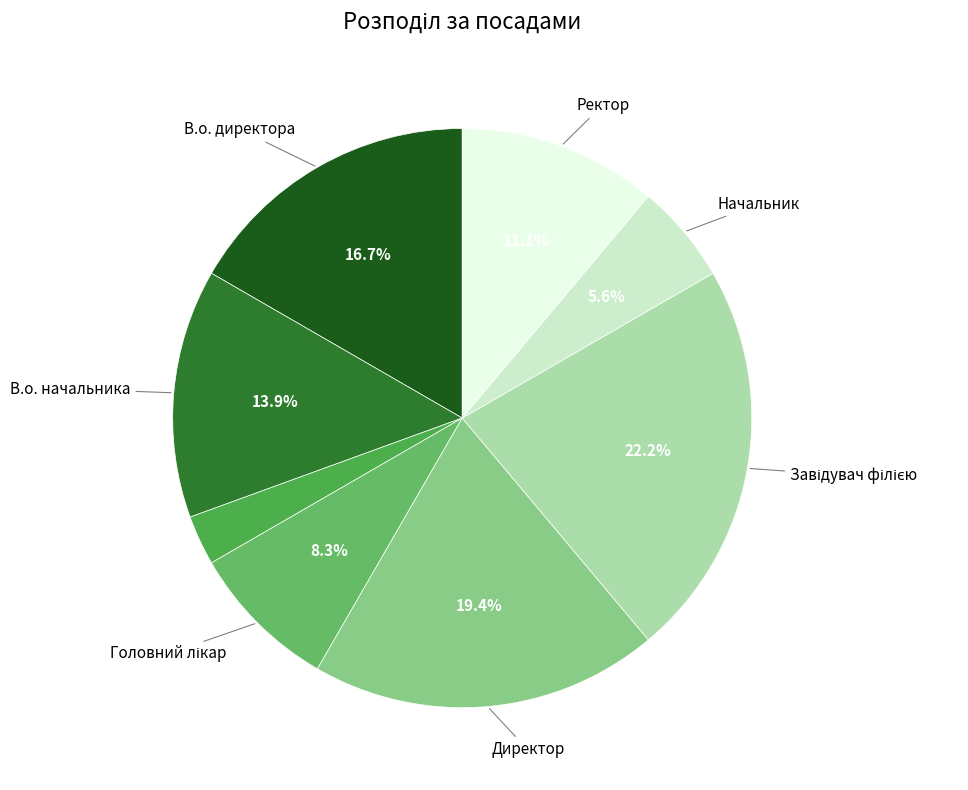

Count the number of slices in the pie.

8